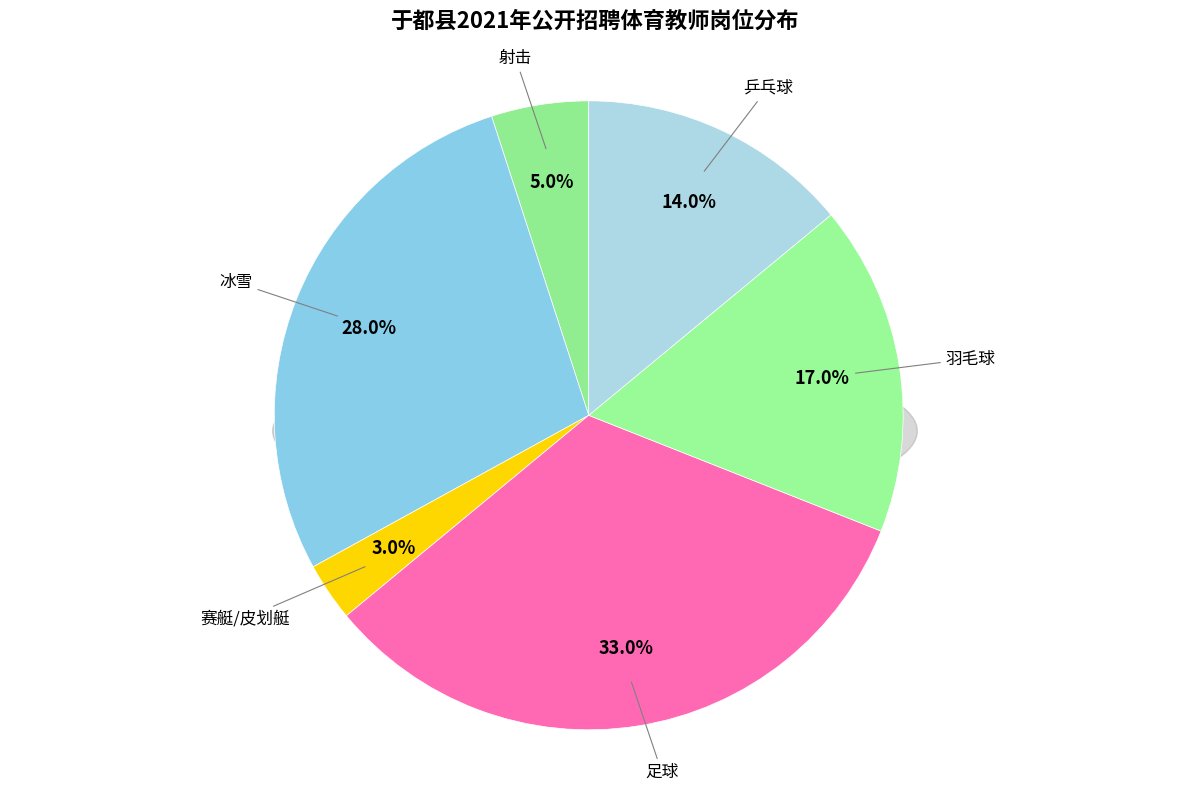

To the nearest percent, what portion does 乒乓球 represent?

14%